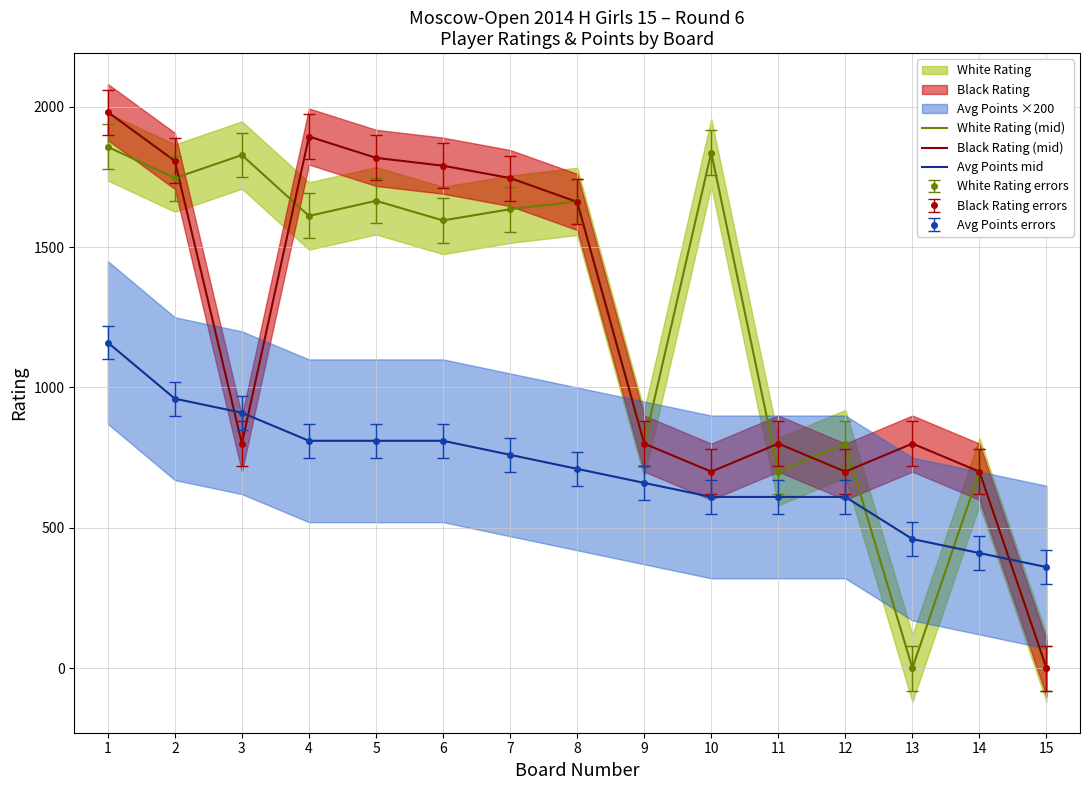

At which category is the sum across all series the highest?

1